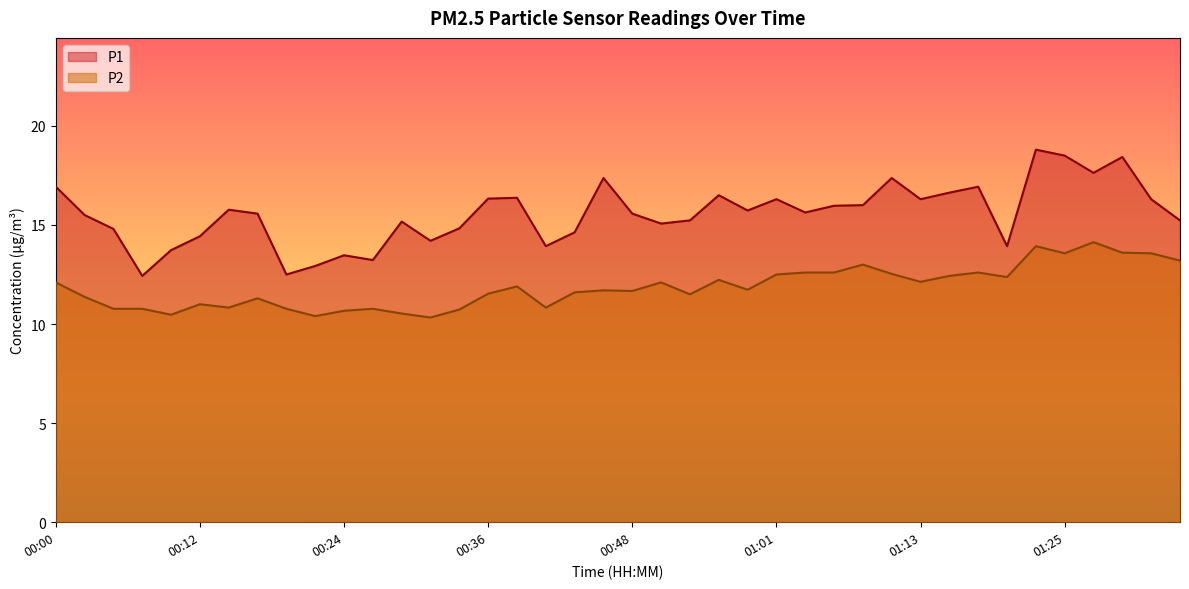

At which category is the sum across all series the highest?

01:23